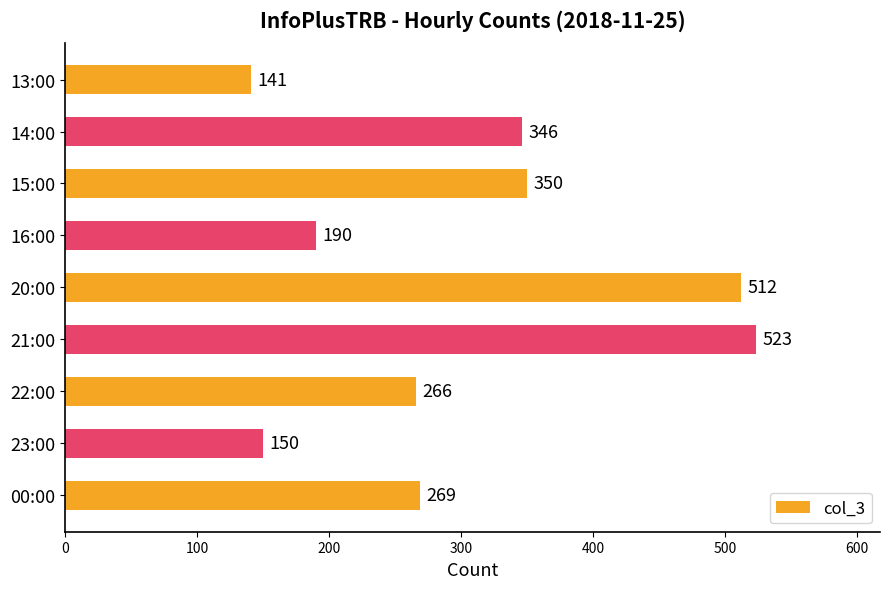

Approximately how many times larger is the value at 14:00 compared to 16:00?

1.8